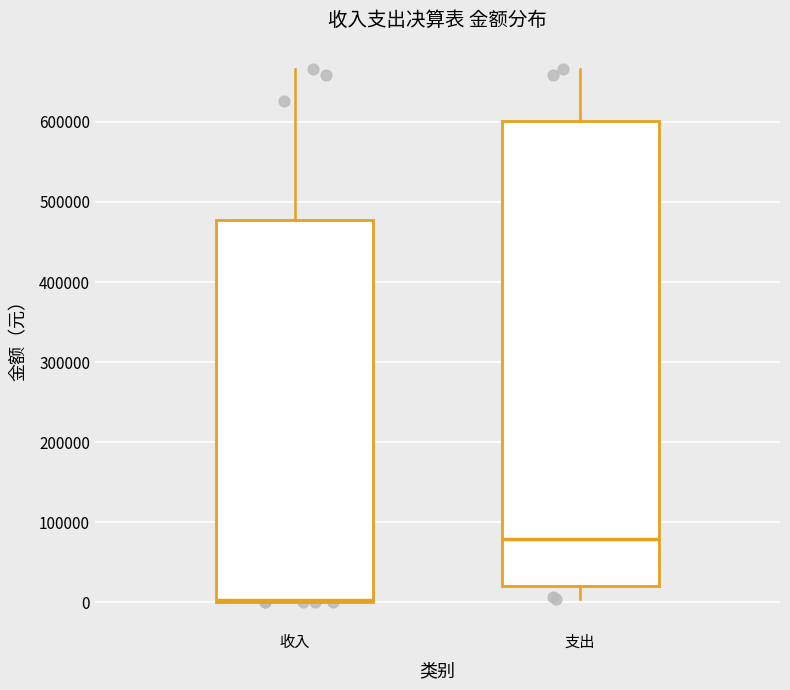

Where is the lower edge of the box for 收入 on the y-axis? The values are not printed on the chart, so give them approximately, as read against the axis.

0